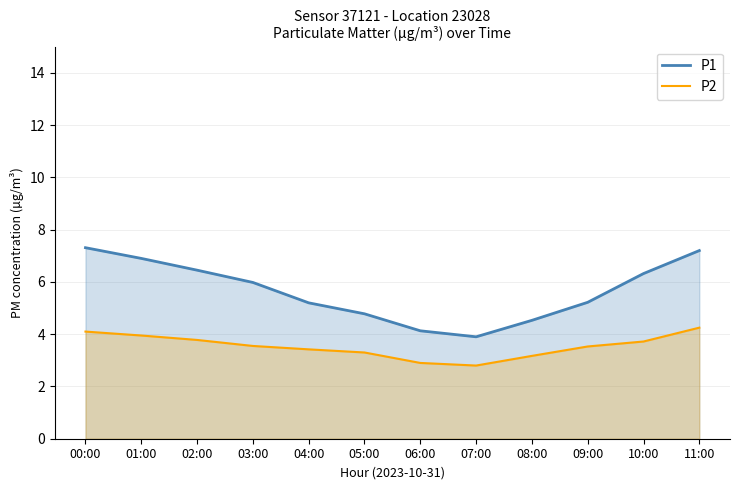

What is the sum of the P2 values at 01:00 and 10:00?

7.7